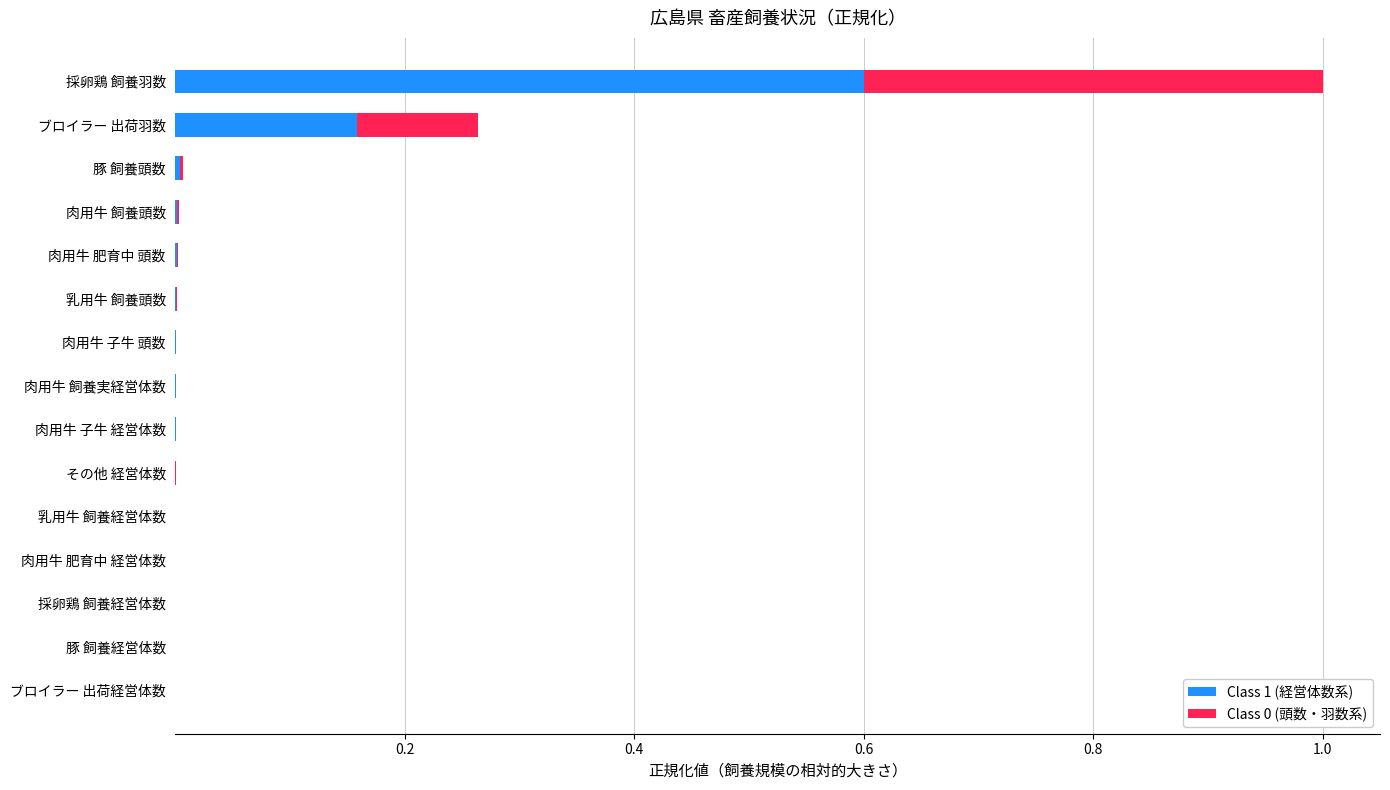

Is it true that Class 1 (経営体数系) equals 0.0 at 肉用牛 飼養頭数?

True